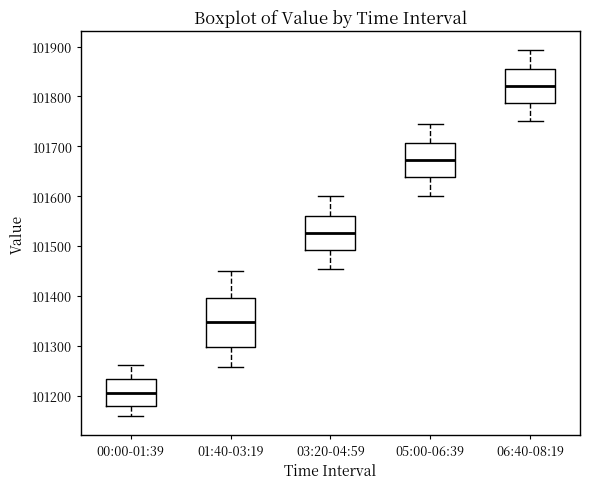

Reading left to right, read every box against the y-axis: the position of its median line, the range the box covers, and the ends of its whiskers. The values are not printed on the chart, so give them approximately, as read against the axis.

00:00-01:39: median 101200, box 101180 to 101230, whiskers 101160 to 101260
01:40-03:19: median 101350, box 101300 to 101400, whiskers 101260 to 101450
03:20-04:59: median 101530, box 101490 to 101560, whiskers 101460 to 101600
05:00-06:39: median 101670, box 101640 to 101710, whiskers 101600 to 101750
06:40-08:19: median 101820, box 101790 to 101850, whiskers 101750 to 101890